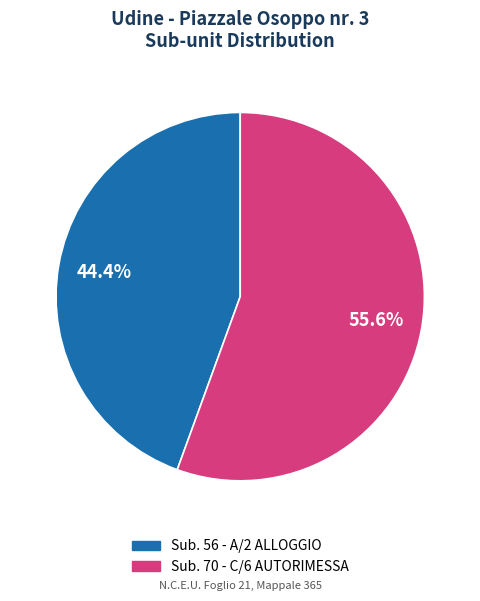

Does any single category account for the majority?

Yes